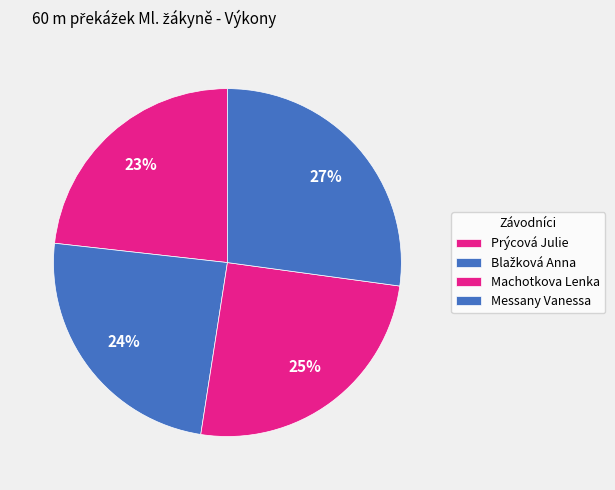

Count the number of slices in the pie.

4